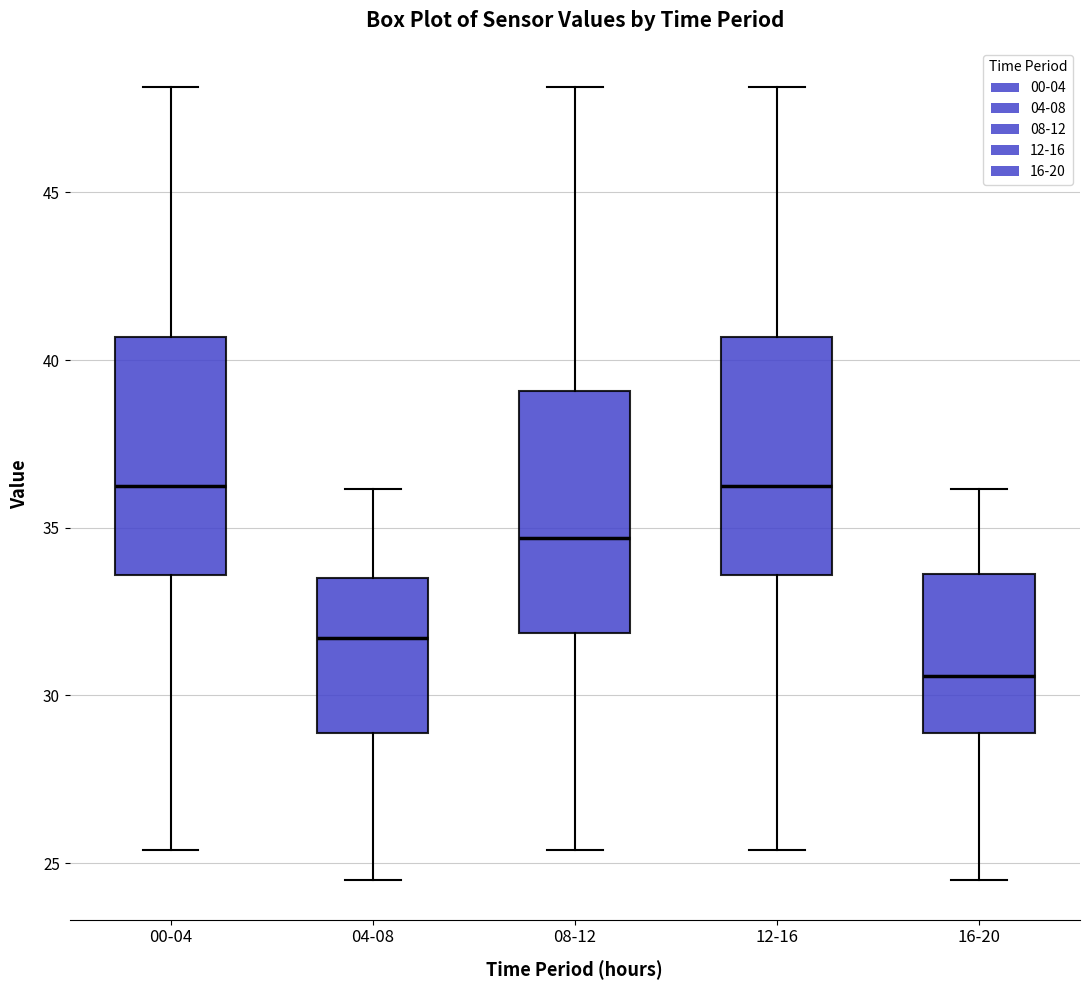

Where is the lower edge of the box for 08-12 on the y-axis? The values are not printed on the chart, so give them approximately, as read against the axis.

32.0